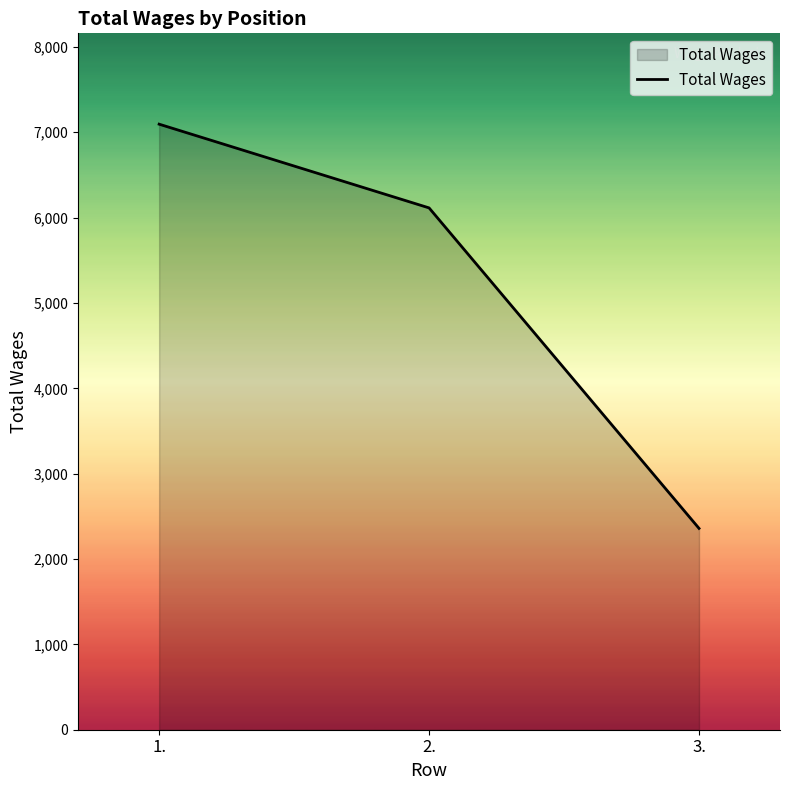

At which category does the chart reach its peak across all series?

1.